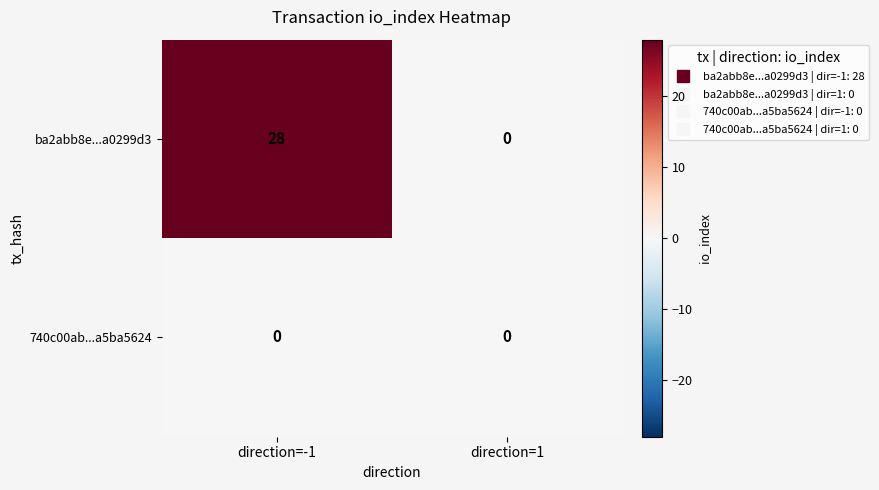

List the series in order of their overall mean, lowest first.

740c00ab...a5ba5624, ba2abb8e...a0299d3